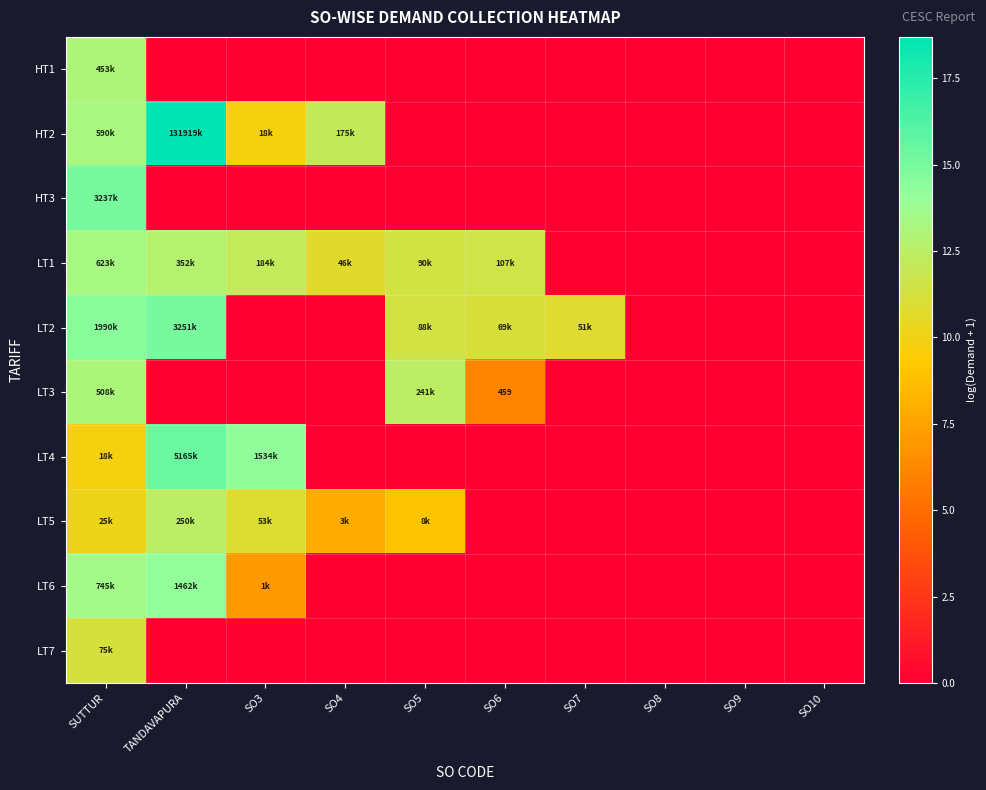

What is the average value of the LT2 series?

6.3